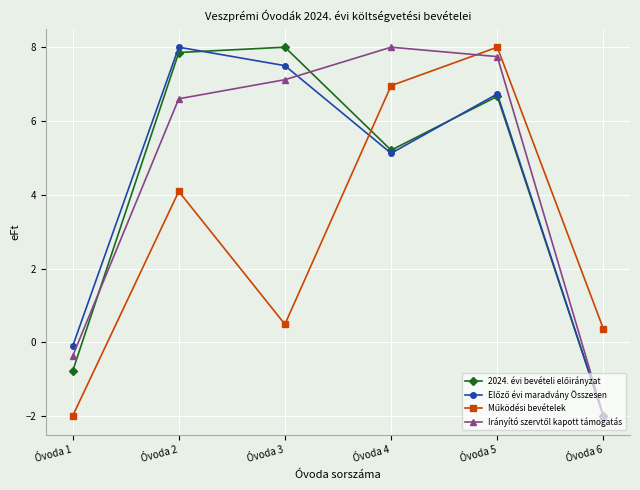

How many categories are shown in the chart?

6